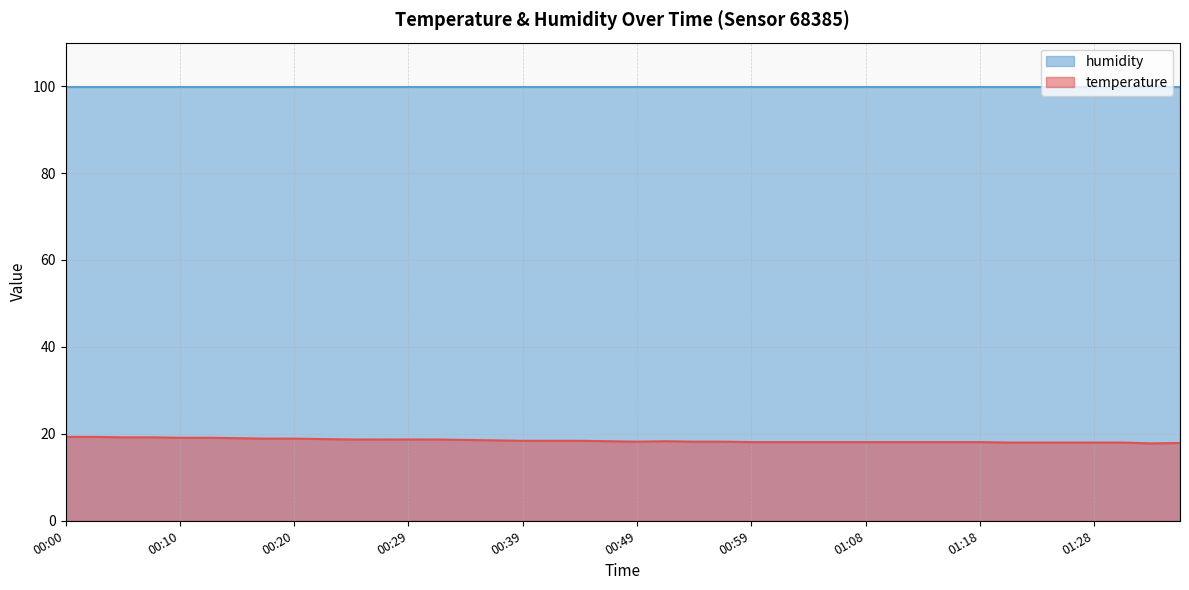

What is the spread (max minus min) of values at 00:20?

81.0